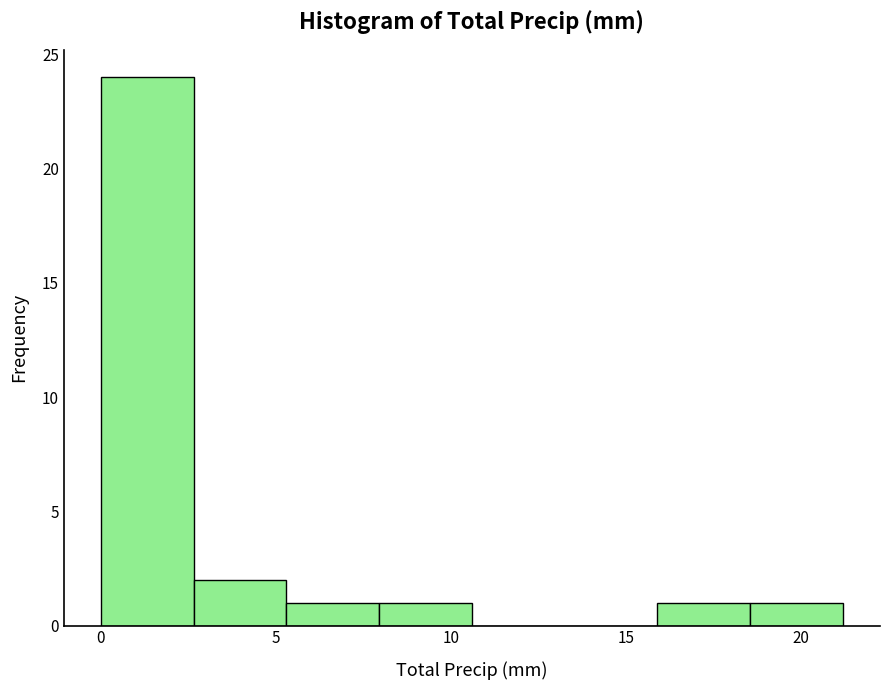

Reading left to right, transcribe this chart: for each bar, give the range it covers on the x-axis and its height. Neither the bar edges nor the heights are printed on the chart, so give them approximately, as read against the axes.

0.00 to 2.65: 24
2.65 to 5.30: 2
5.30 to 7.95: 1
7.95 to 10.60: 1
10.60 to 13.25: 0
13.25 to 15.90: 0
15.90 to 18.55: 1
18.55 to 21.20: 1